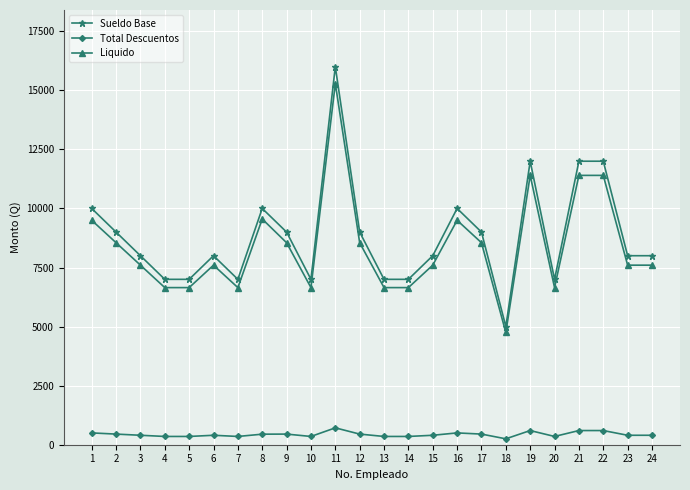

Which series has the largest total across all categories?

Sueldo Base